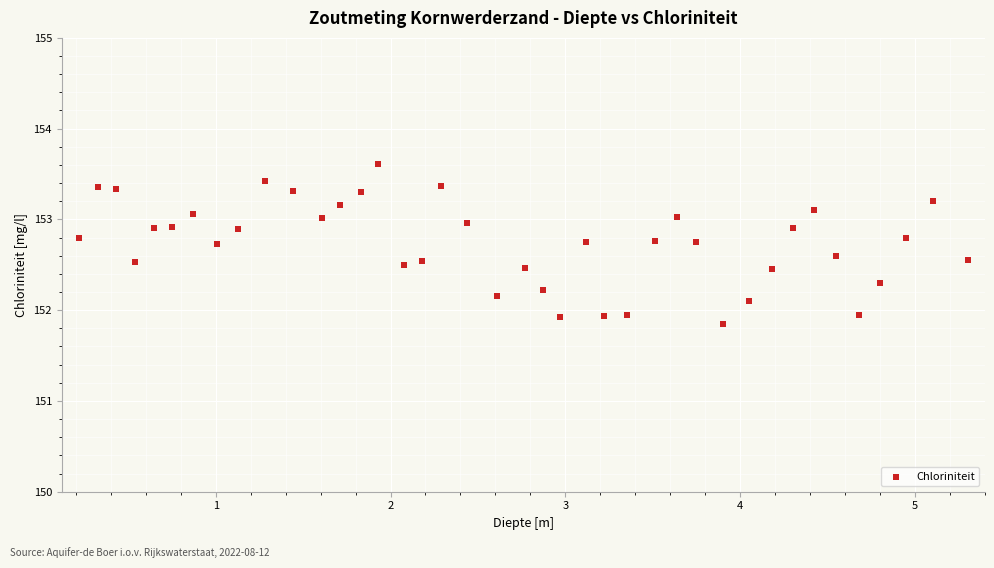

What is the range of X values (max minus min)?

5.1